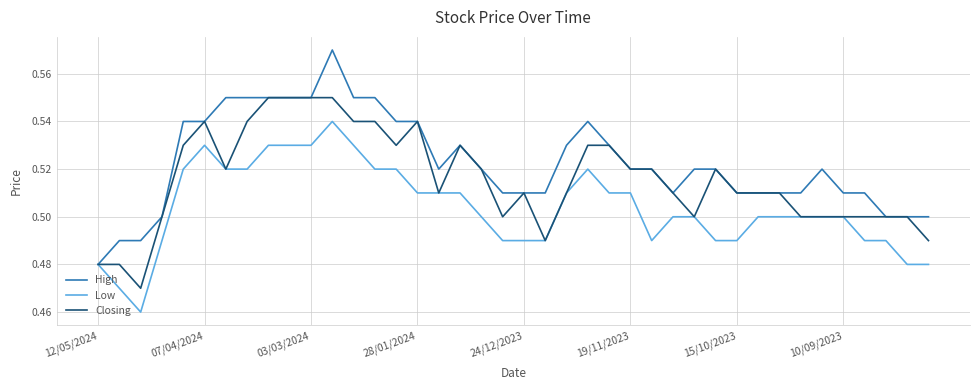

Which series has the largest range (max minus min)?

High